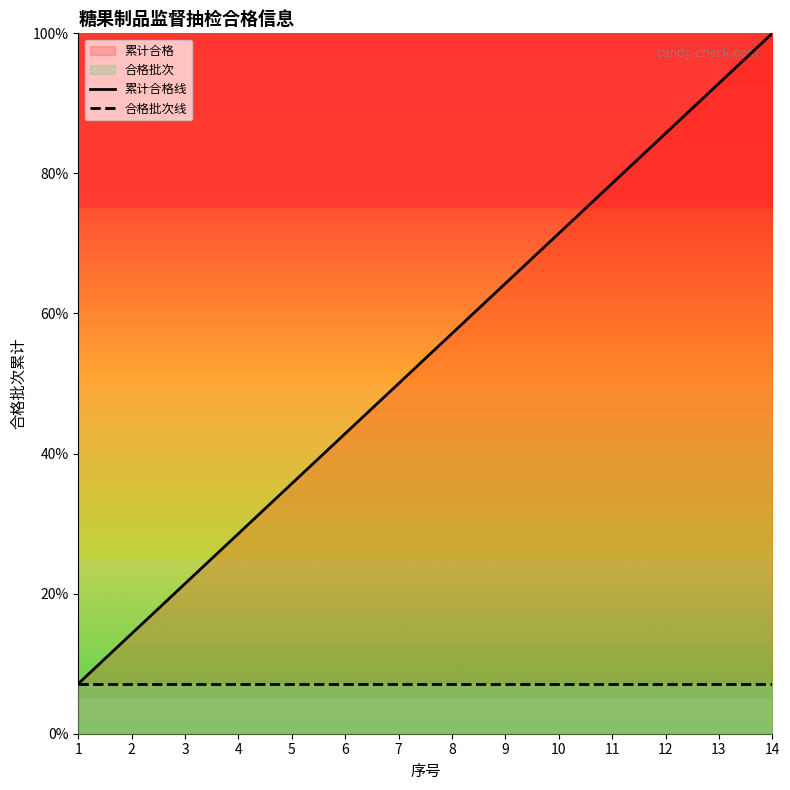

Which series has the largest range (max minus min)?

累计合格线